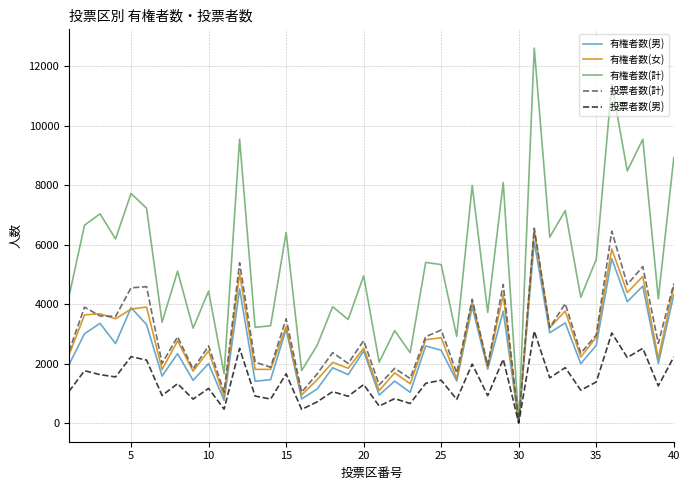

What are all the series names shown in the legend?

有権者数(男), 有権者数(女), 有権者数(計), 投票者数(計), 投票者数(男)